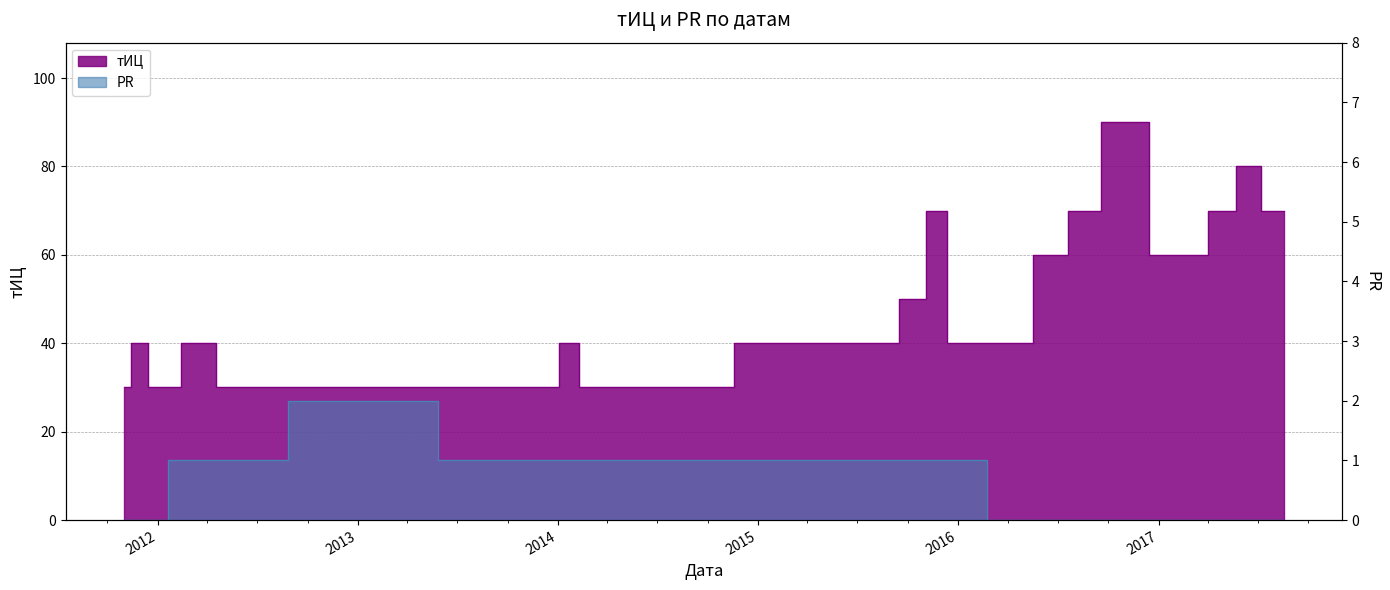

What is the difference between the second highest and second lowest values in the PR series?

1